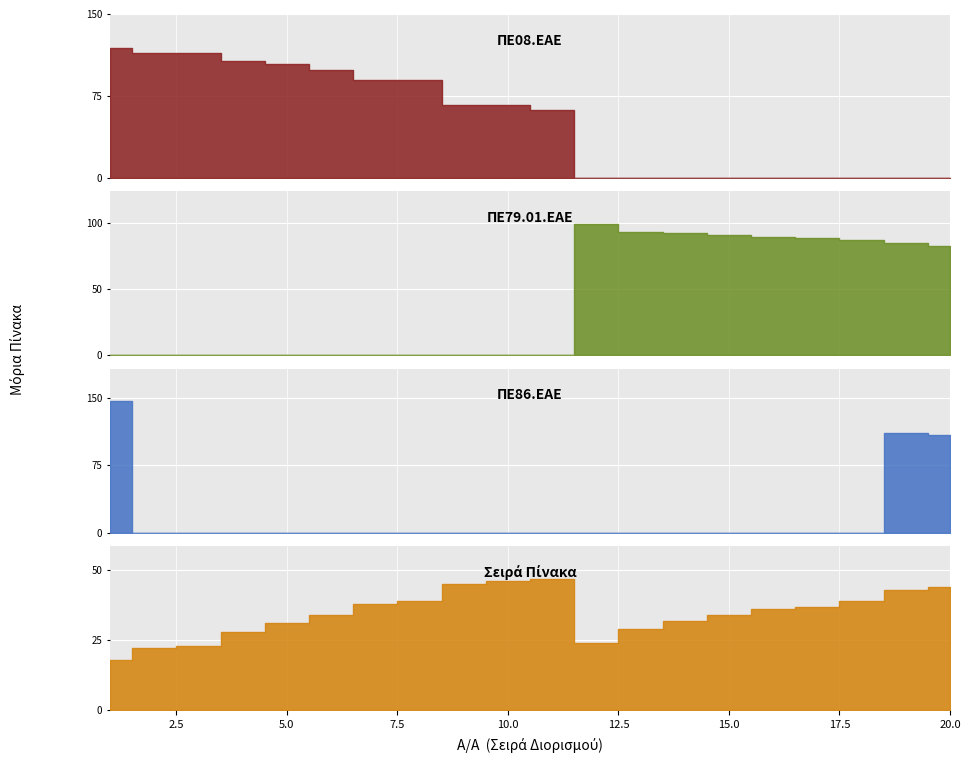

List the labels in order of ΠΕ86.ΕΑΕ value, smallest first.

2, 3, 4, 5, 6, 7, 8, 9, 10, 11, 12, 13, 14, 15, 16, 17, 18, 20, 19, 1